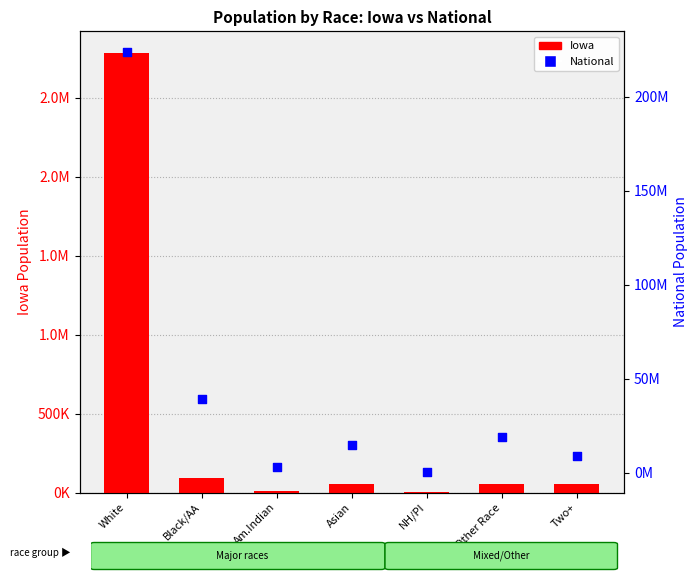

Is the value of Iowa at NH/PI greater than the value of National at White?

No